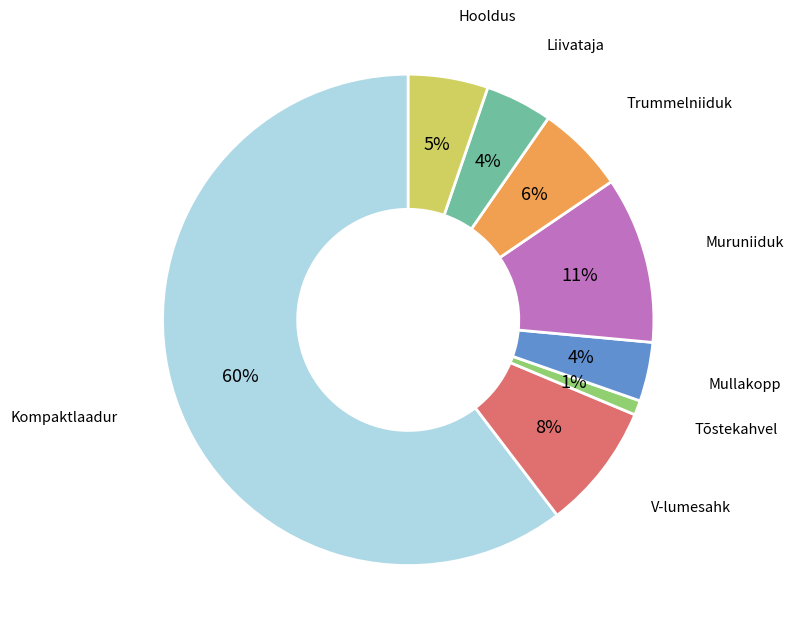

Does any single category account for the majority?

Yes